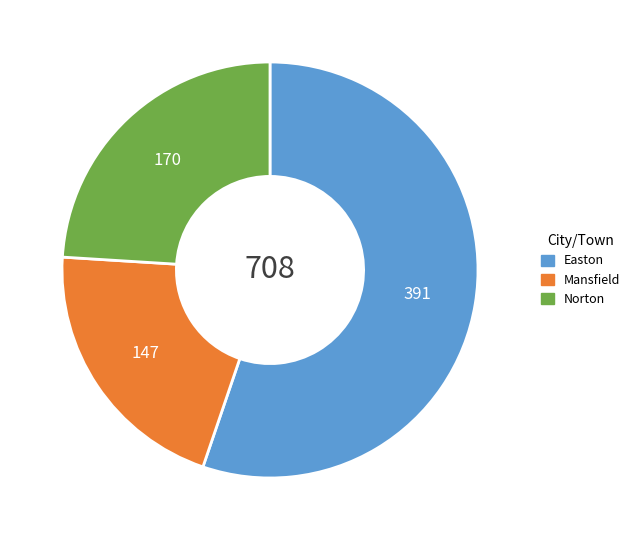

Which has a higher value, Easton or Norton?

Easton